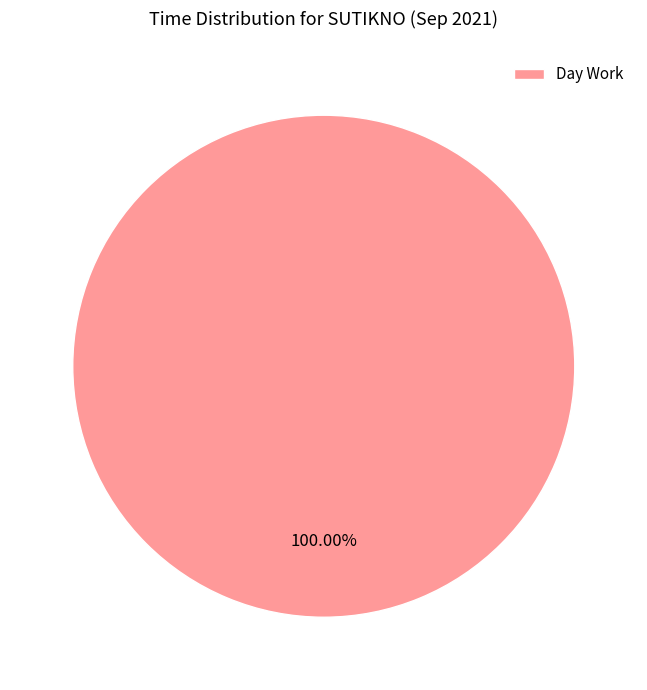

How many segments does this pie chart have?

1